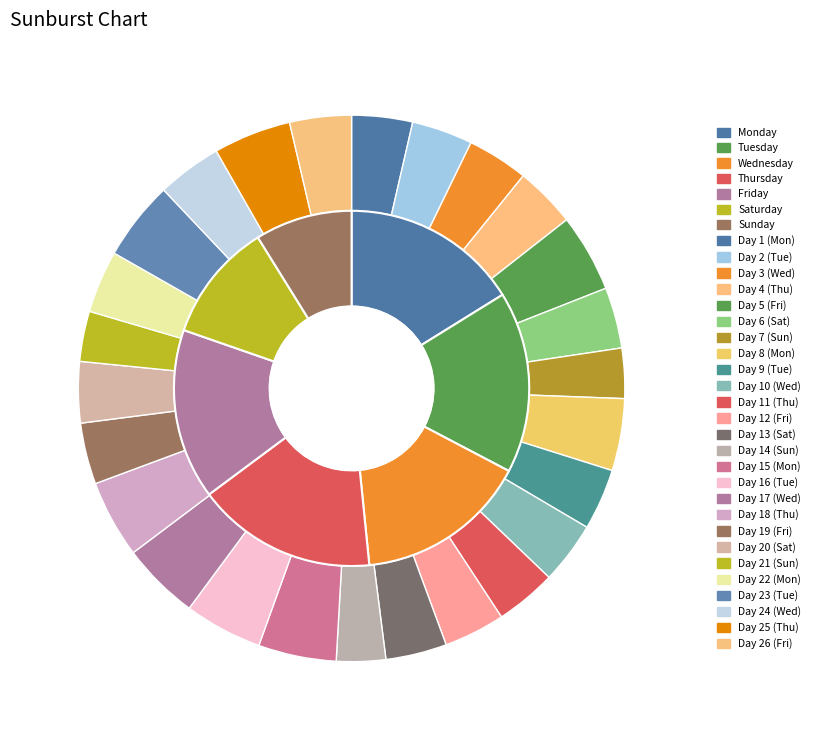

Combined, do Day 24 (Wed) and Day 10 (Wed) account for over 50%?

No